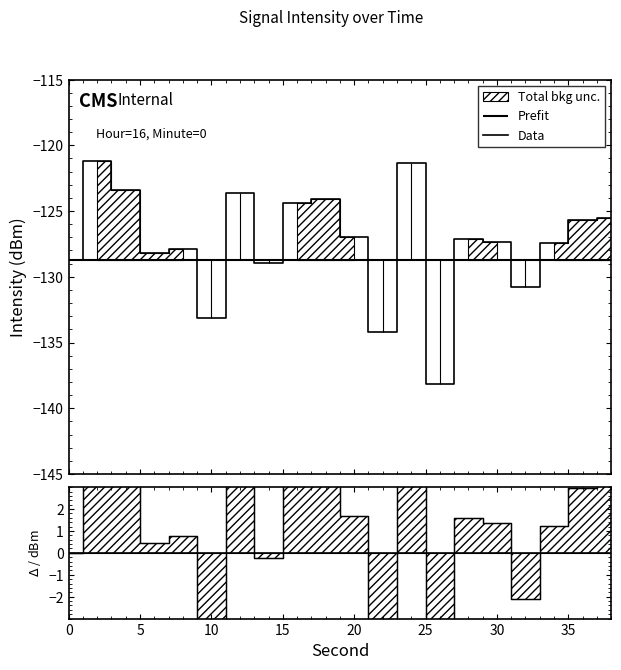

Does the chart display data point markers on the line(s)?

No